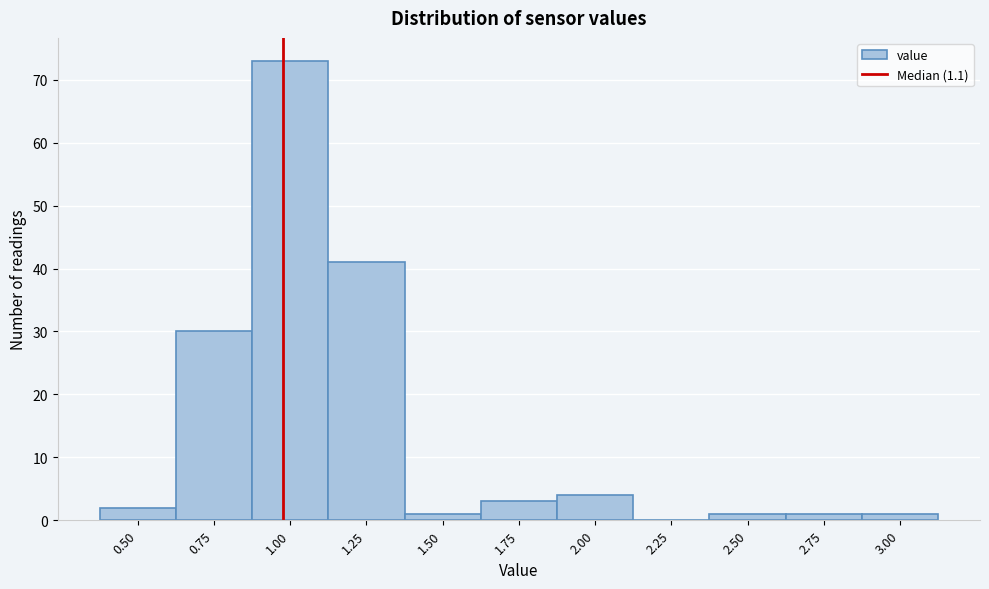

Reading left to right, list all the values displayed in this chart.

0.50=2	0.75=30	1.00=73	1.25=41	1.50=1	1.75=3	2.00=4	2.25=0	2.50=1	2.75=1	3.00=1